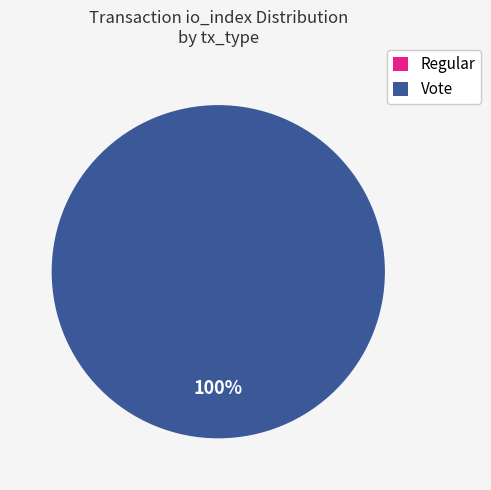

The Regular slice represents 11% of the pie. True or false?

False